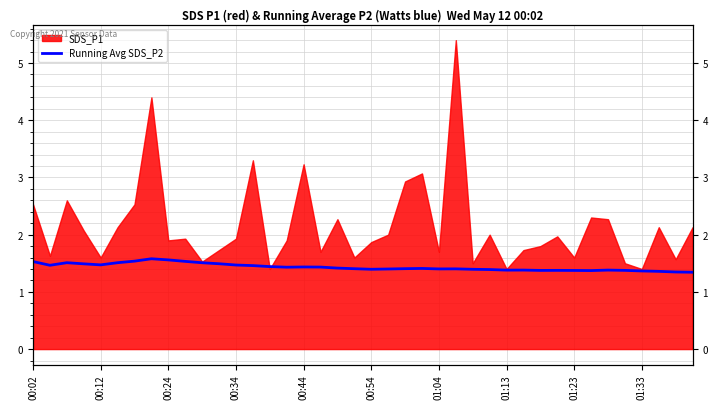

Count the values in the range 1 to 2.

40